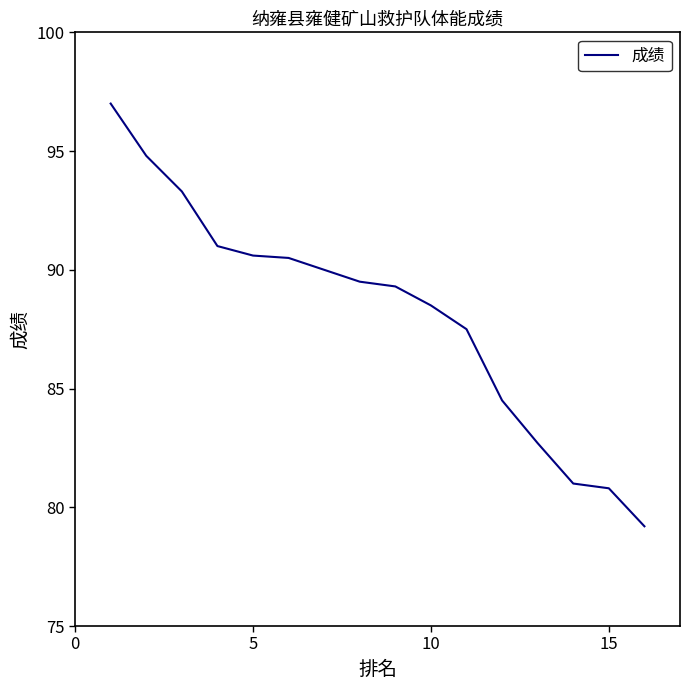

Is it true that the value at 10 is 43.4?

False